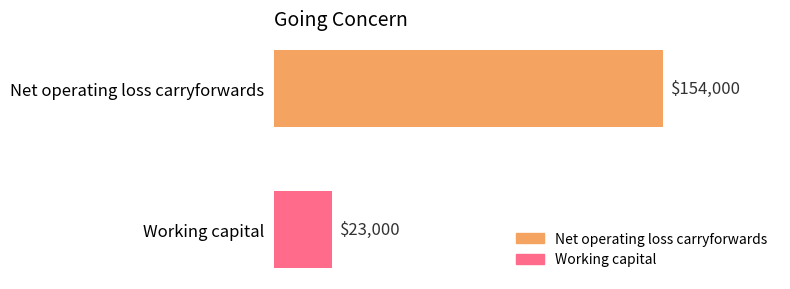

How many data points are less than 154000?

1